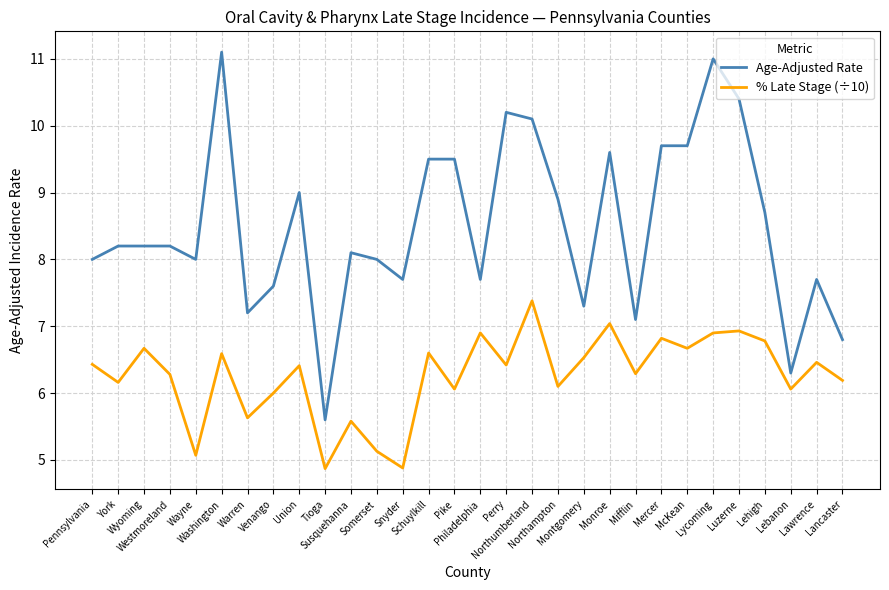

Reading left to right, extract all data points from this chart.

Age-Adjusted Rate: 8.0	8.2	8.2	8.2	8.0	11.1	7.2	7.6	9.0	5.6	8.1	8.0	7.7	9.5	9.5	7.7	10.2	10.1	8.9	7.3	9.6	7.1	9.7	9.7	11.0	10.4	8.7	6.3	7.7	6.8
% Late Stage (÷10): 6.4	6.2	6.7	6.3	5.1	6.6	5.6	6.0	6.4	4.9	5.6	5.1	4.9	6.6	6.1	6.9	6.4	7.4	6.1	6.5	7.0	6.3	6.8	6.7	6.9	6.9	6.8	6.1	6.5	6.2